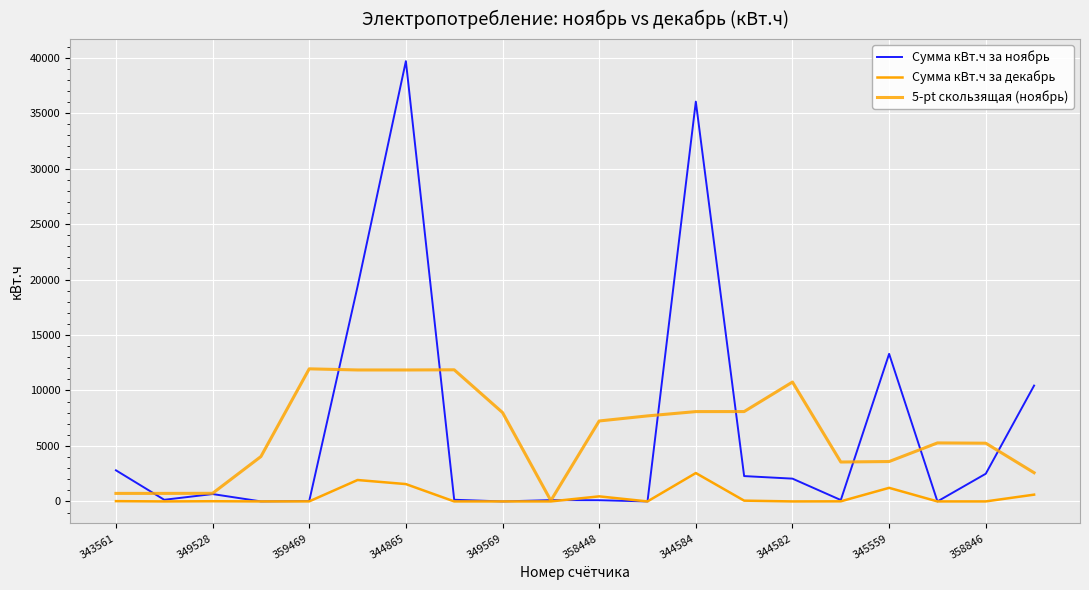

List the series in order of their peak value, lowest first.

Сумма кВт.ч за декабрь, 5-pt скользящая (ноябрь), Сумма кВт.ч за ноябрь